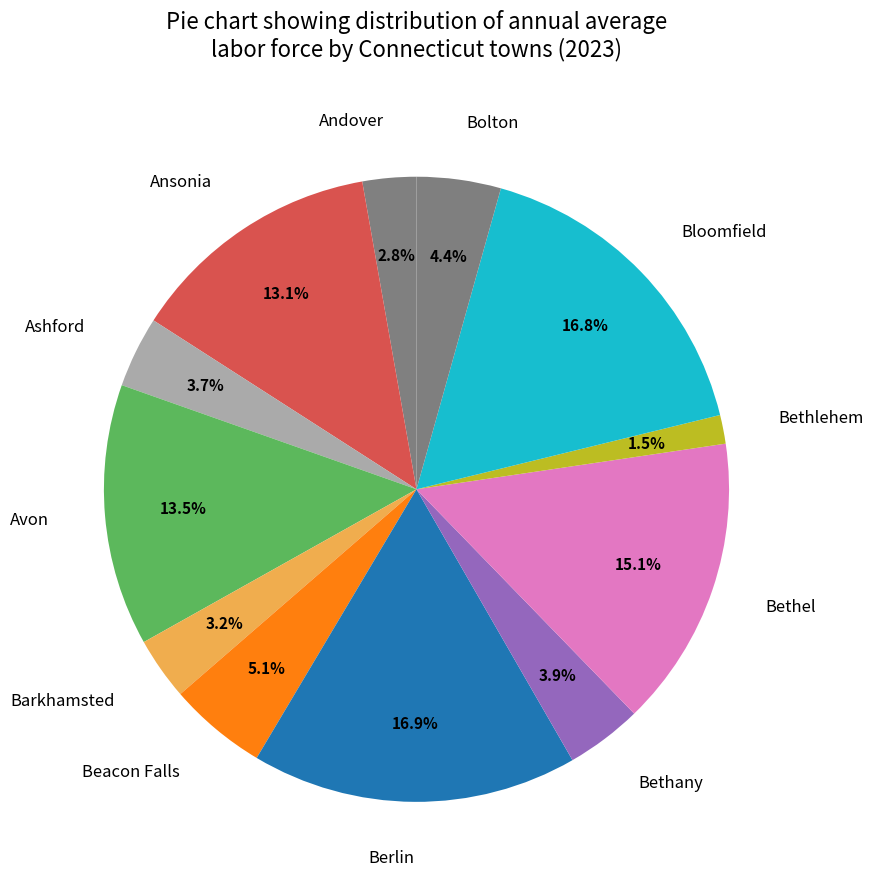

Between Bloomfield and Bethel, which is larger?

Bloomfield